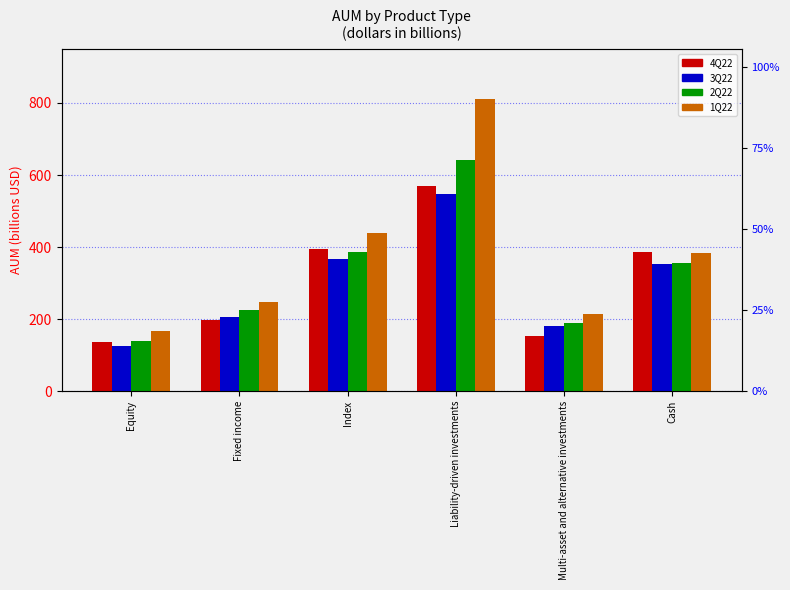

What are all the series names shown in the legend?

4Q22, 3Q22, 2Q22, 1Q22